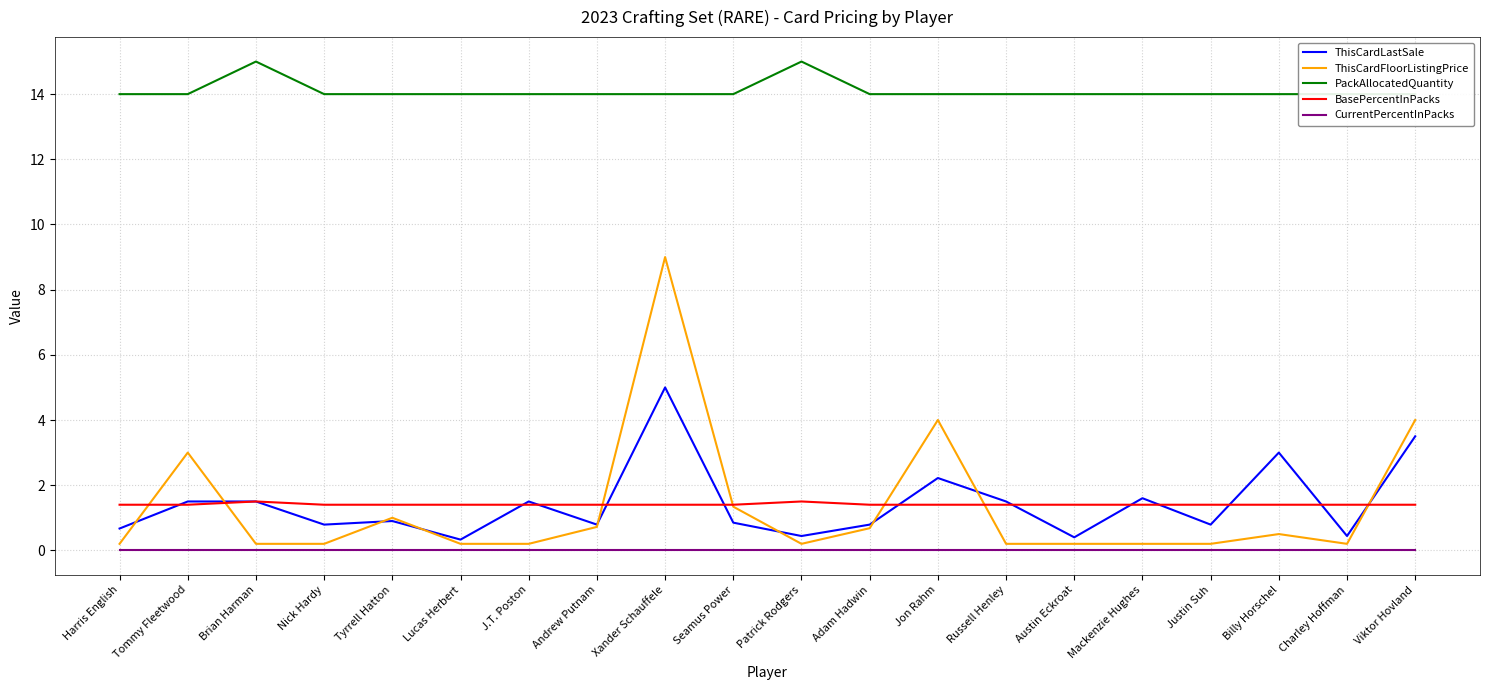

Between Brian Harman and Tyrrell Hatton, which series saw the biggest shift?

PackAllocatedQuantity